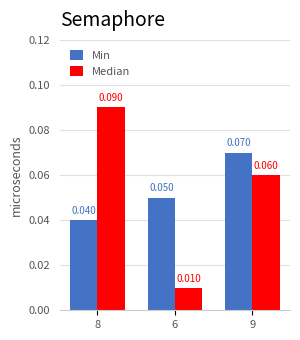

How many bars are there in total?

6